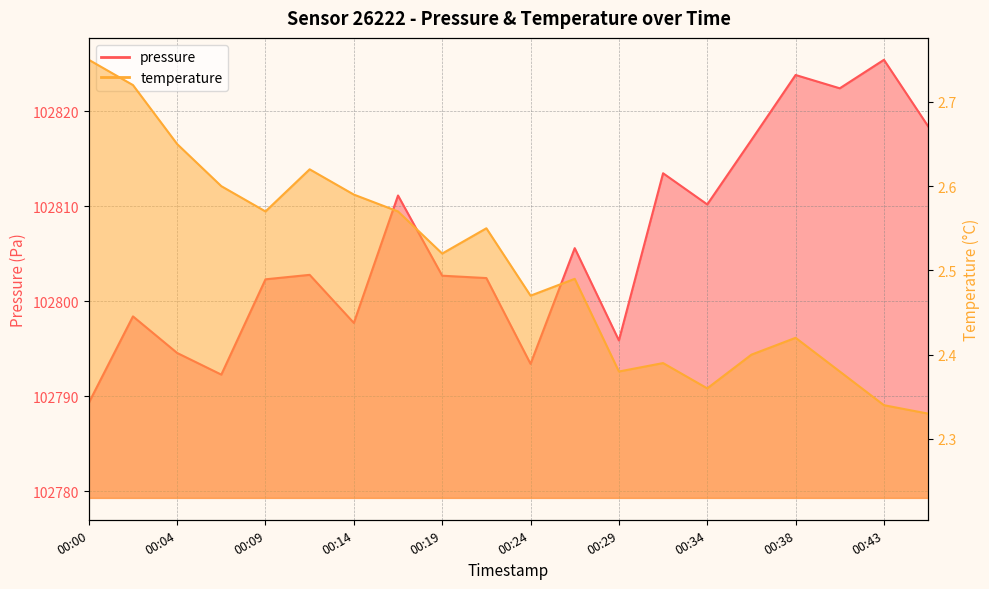

Reading left to right, extract all data points from this chart.

pressure: 102789.3	102798.4	102794.6	102792.3	102802.3	102802.8	102797.7	102811.1	102802.7	102802.4	102793.4	102805.6	102795.9	102813.5	102810.2	102817.0	102823.8	102822.4	102825.4	102818.4
temperature: 2.8	2.7	2.6	2.6	2.6	2.6	2.6	2.6	2.5	2.5	2.5	2.5	2.4	2.4	2.4	2.4	2.4	2.4	2.3	2.3